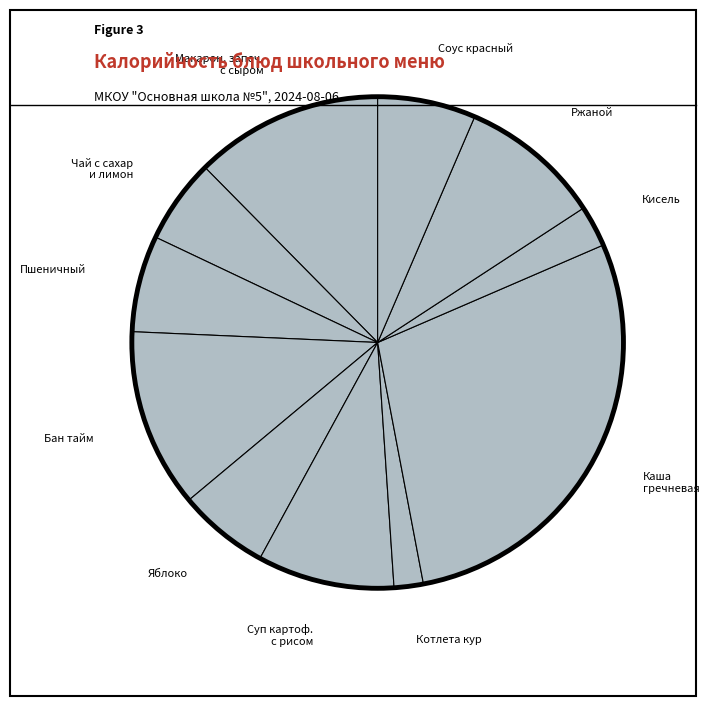

Does Ржаной represent more than half of the total?

No